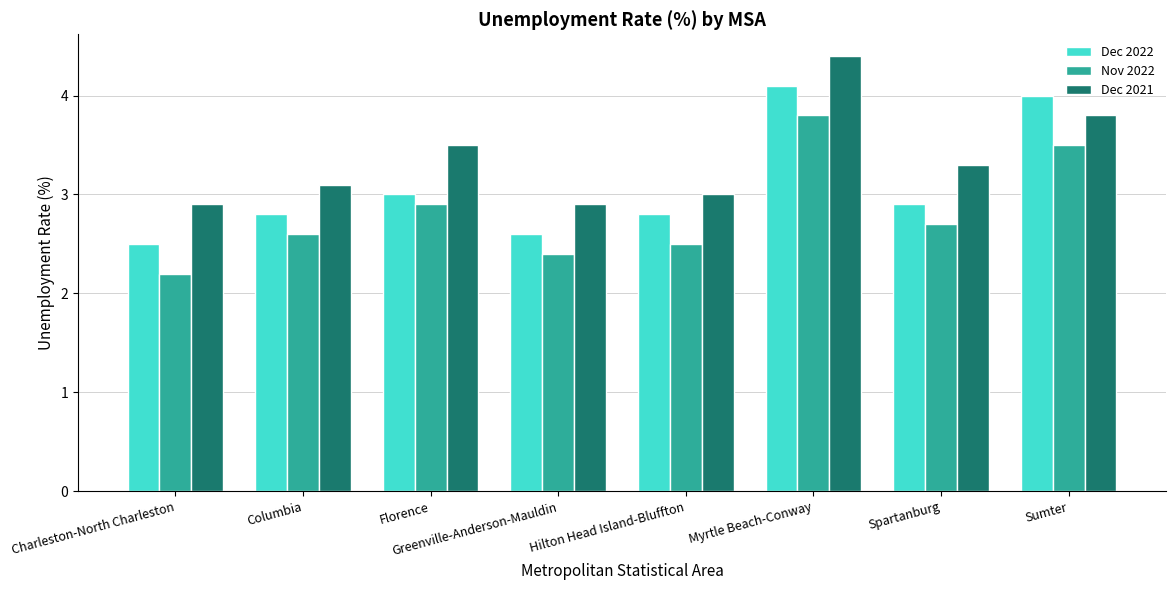

What is the minimum value for Nov 2022?

2.2